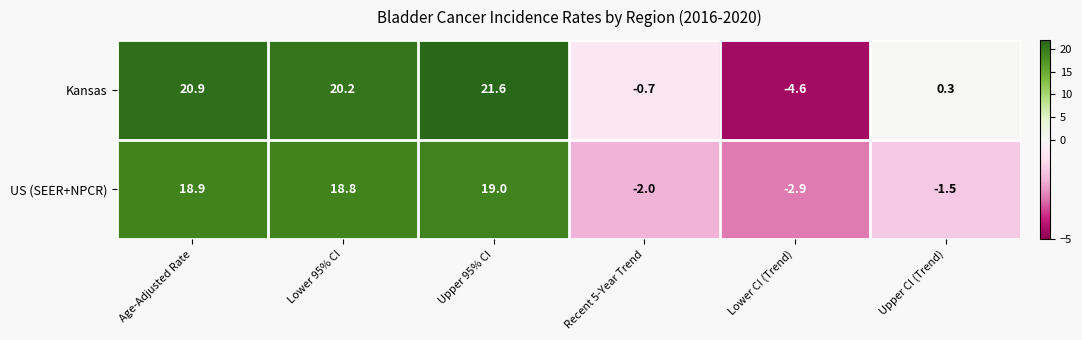

Count the number of categories in the chart.

6